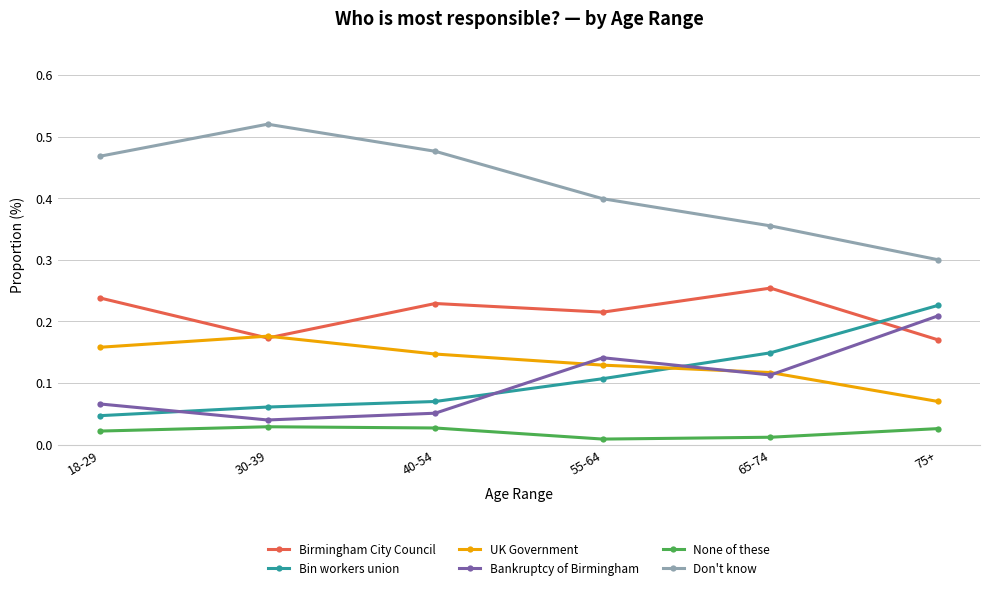

What is the label of the 3rd point from the right?

55-64